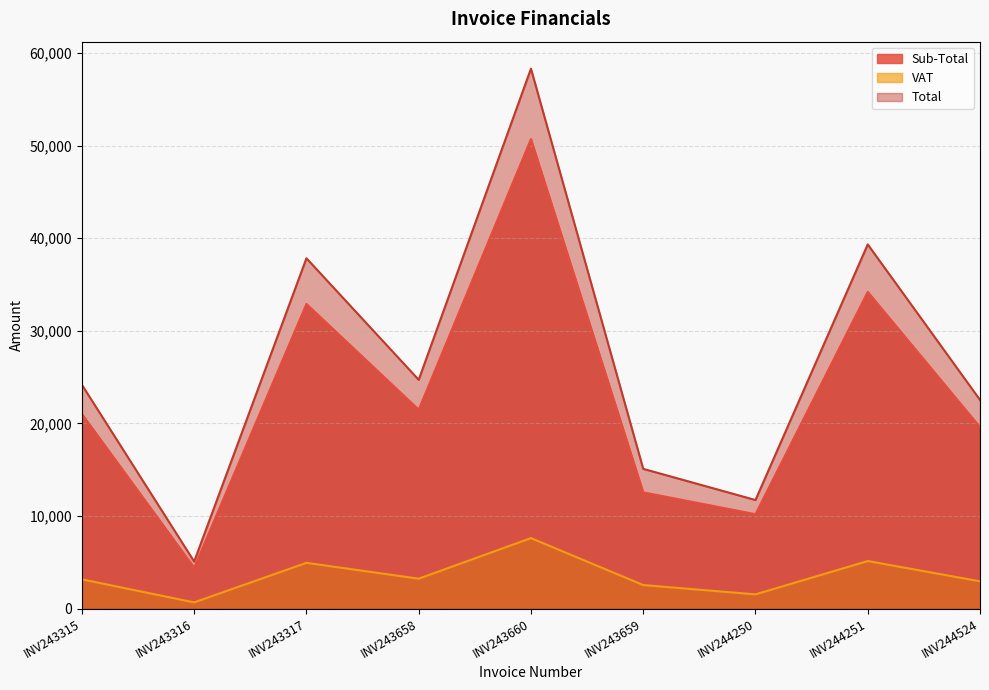

Which series has the largest total across all categories?

Total